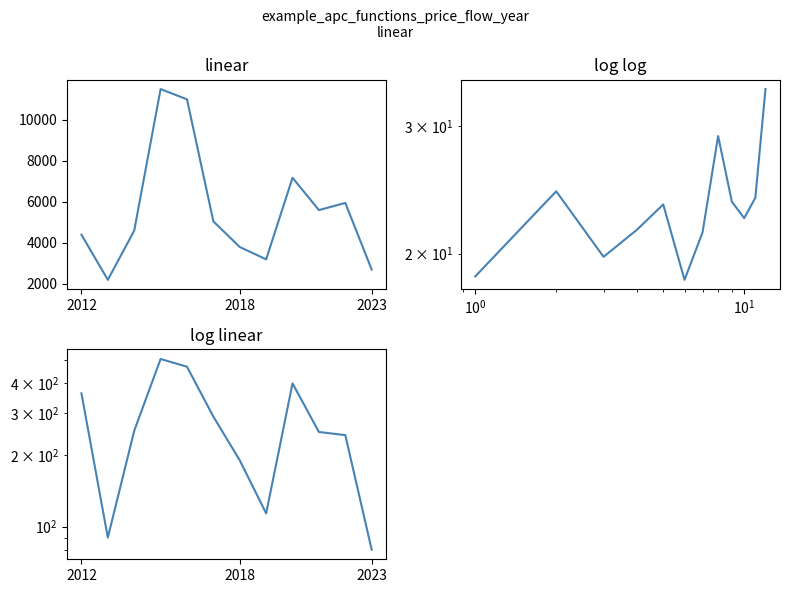

What is the minimum value shown in the chart?

18.4